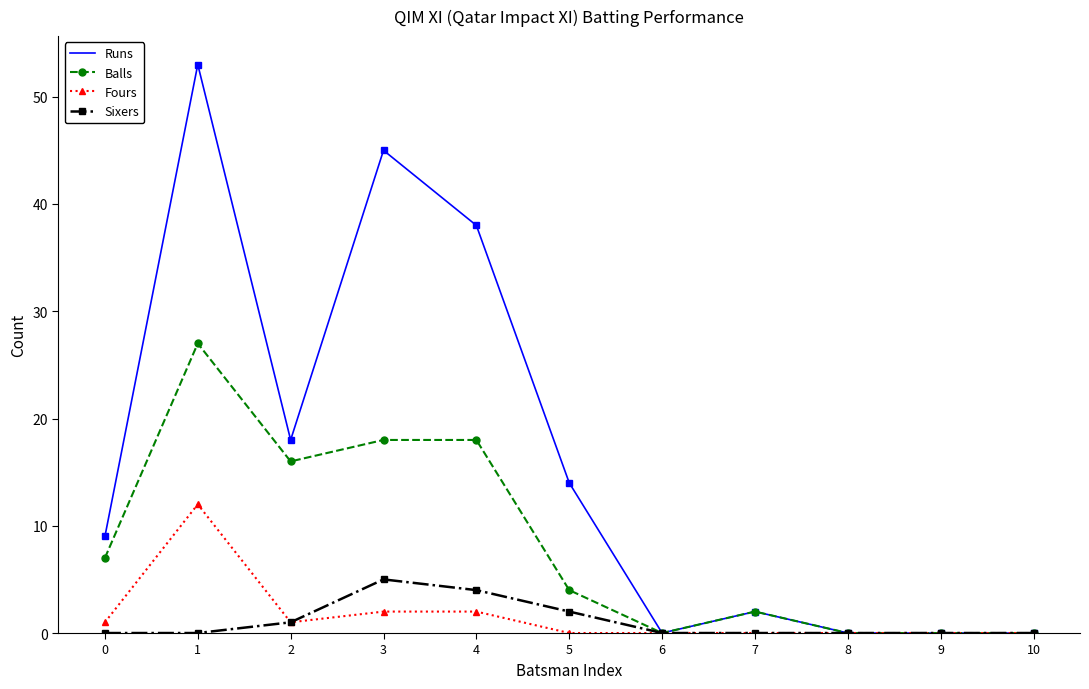

True or false: Balls has a value of 0 at 6.

True